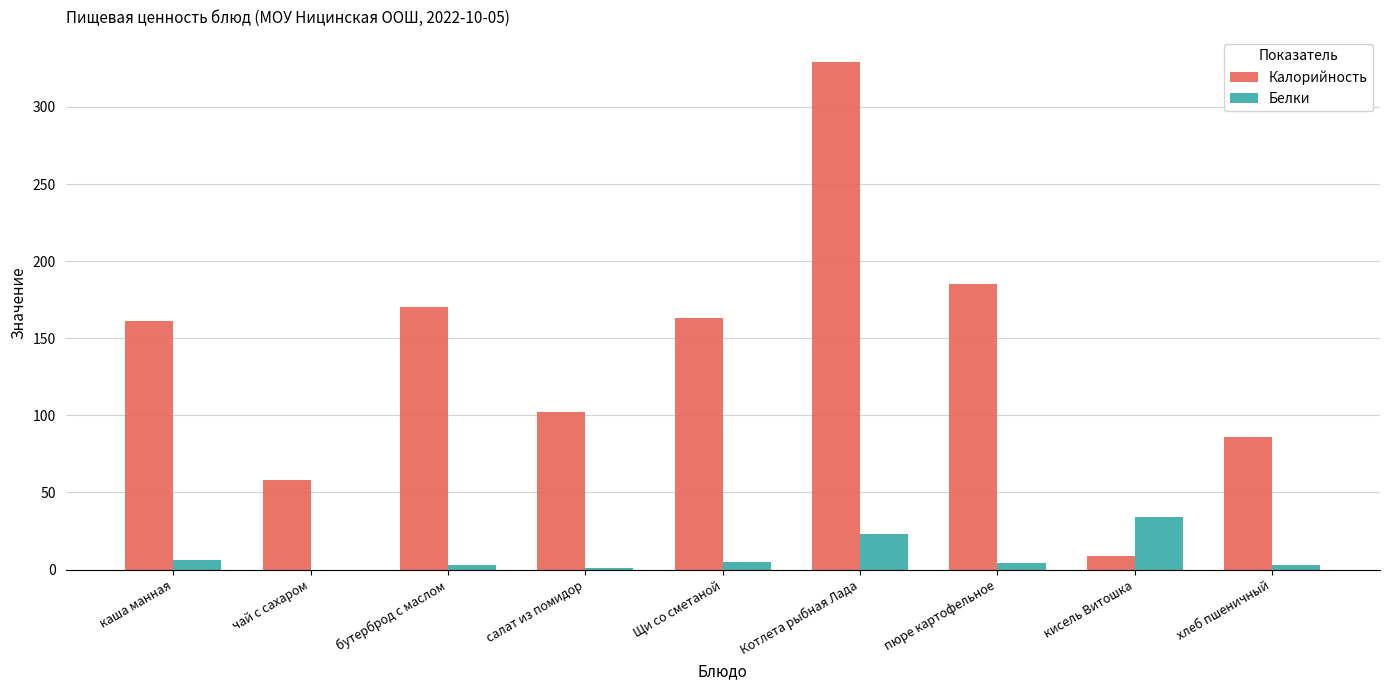

Where is Белки nearest to the value 17?

Котлета рыбная Лада